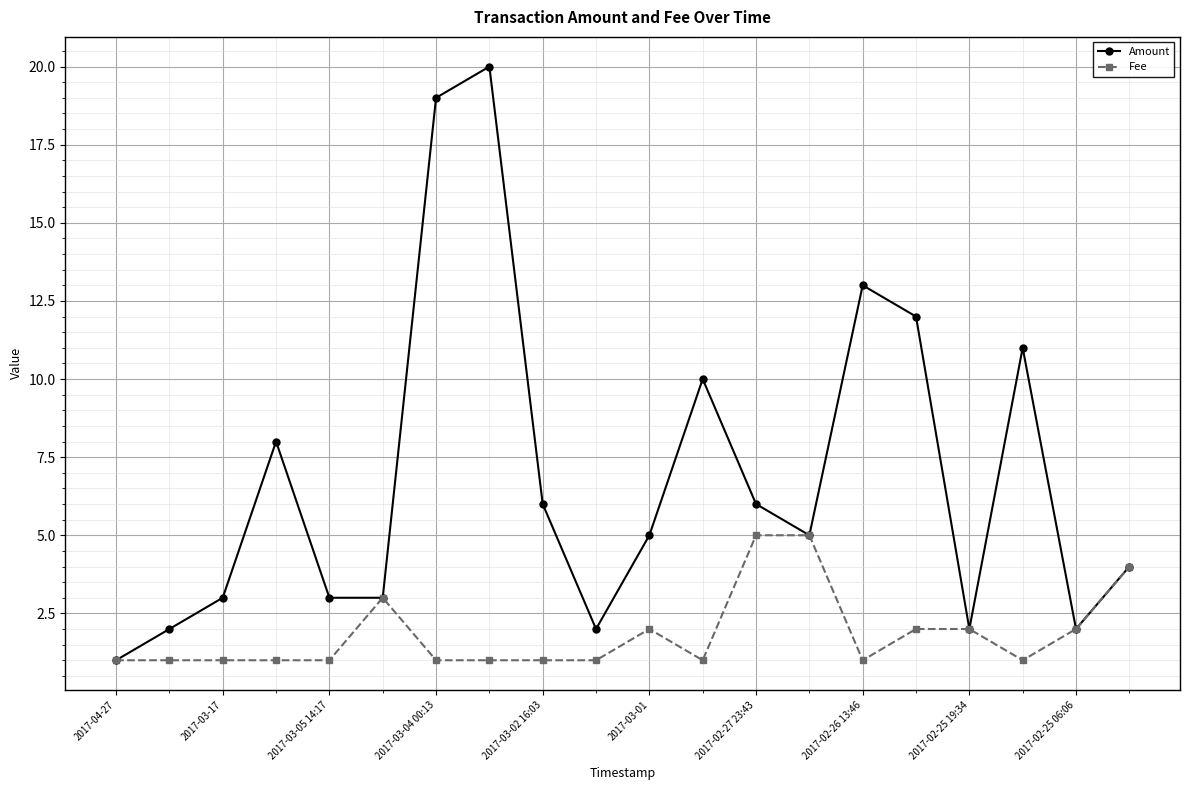

How many lines are shown in the chart?

2